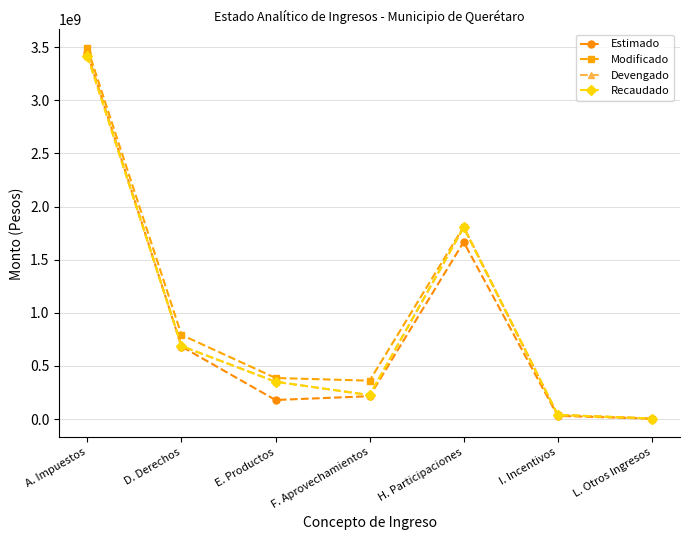

True or false: Recaudado and Estimado intersect in this chart.

True